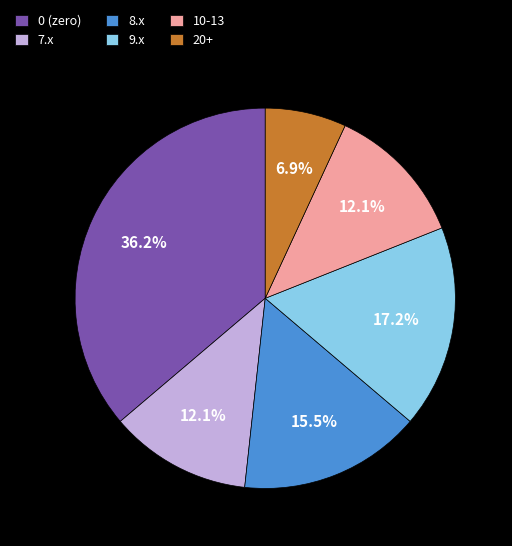

Which category has the biggest portion of the pie?

0 (zero)